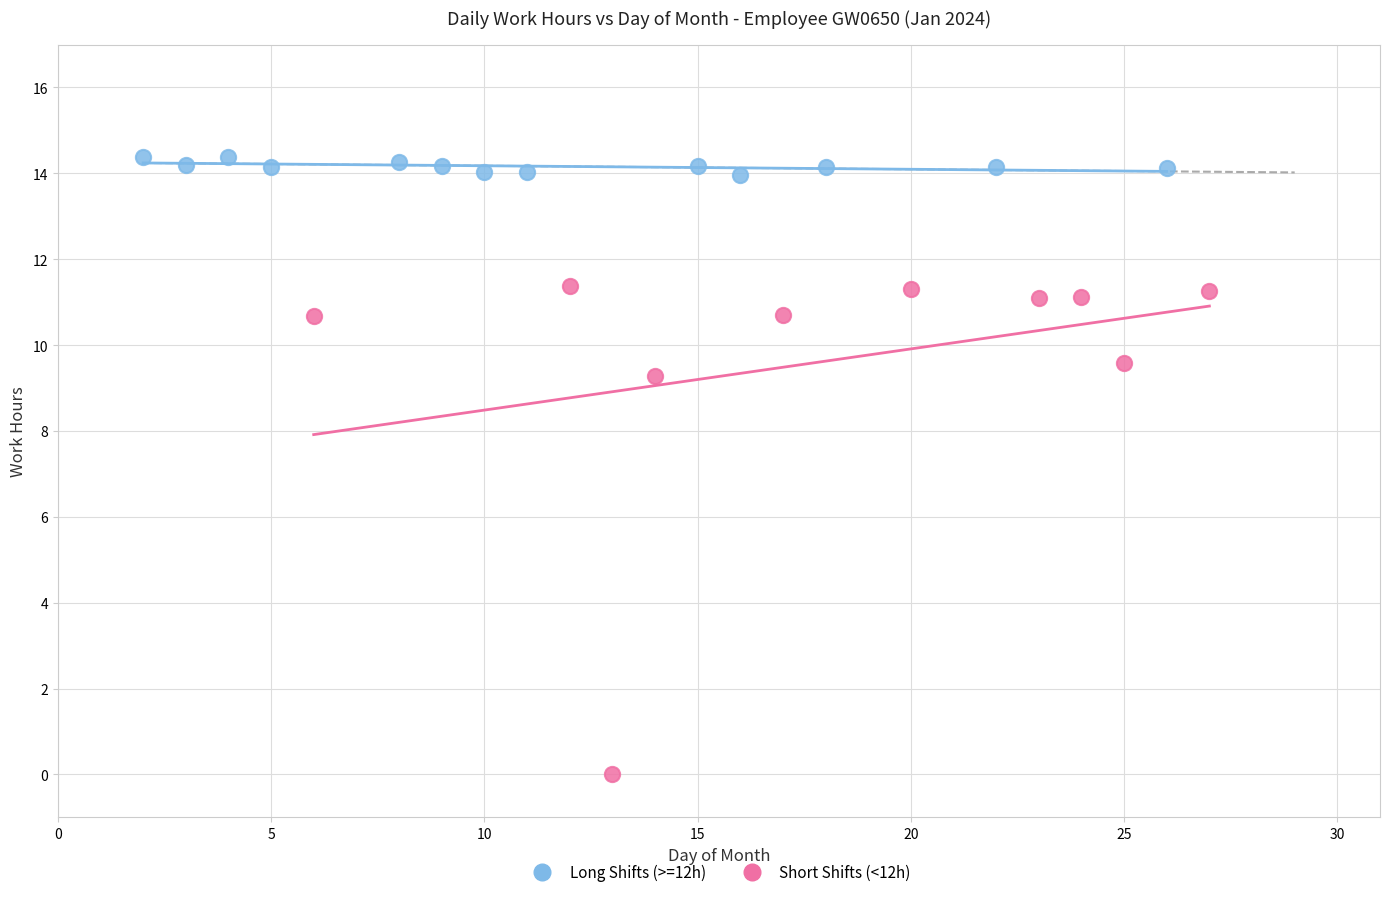

Which series has the widest spread of Y values?

Short Shifts (<12h)